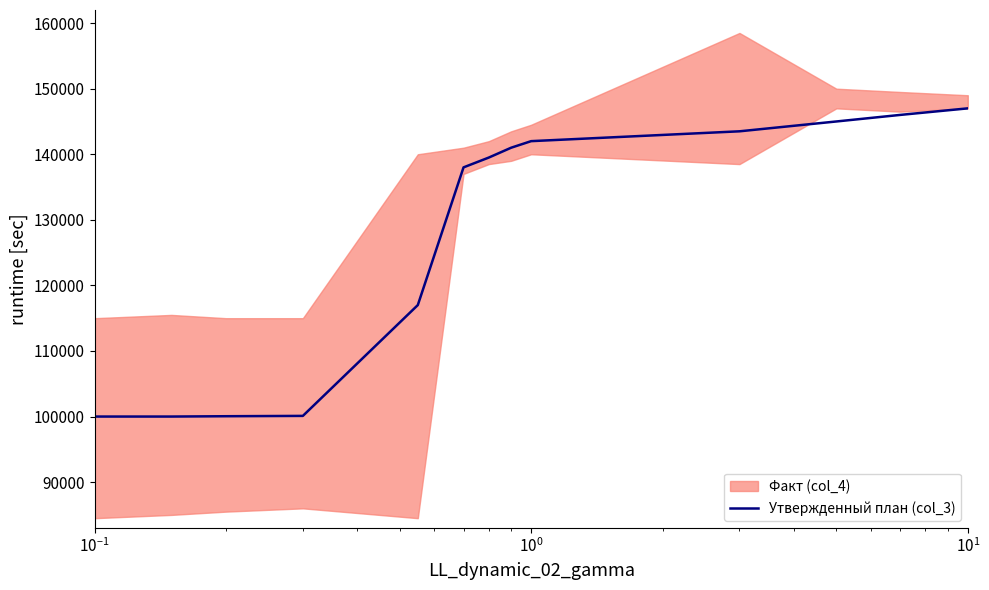

What is the highest value of the Утвержденный план (col_3) series?

147000